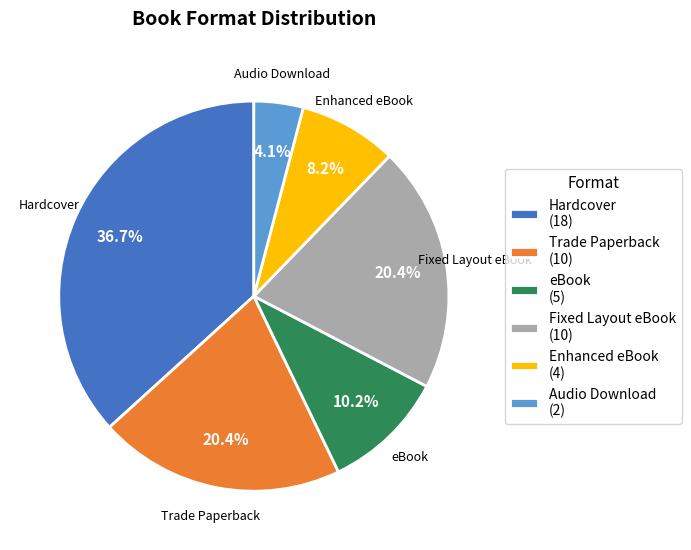

How many segments does this pie chart have?

6